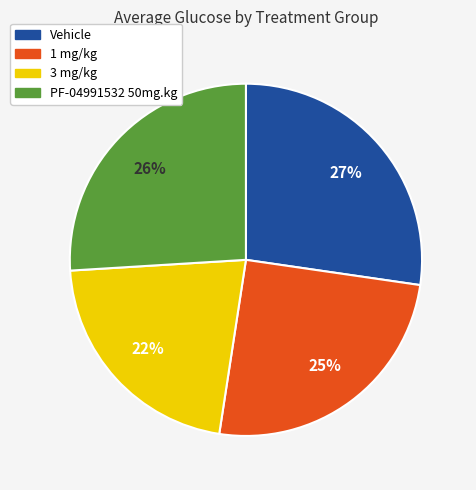

Do Vehicle and 1 mg/kg together represent more than half of the pie?

Yes